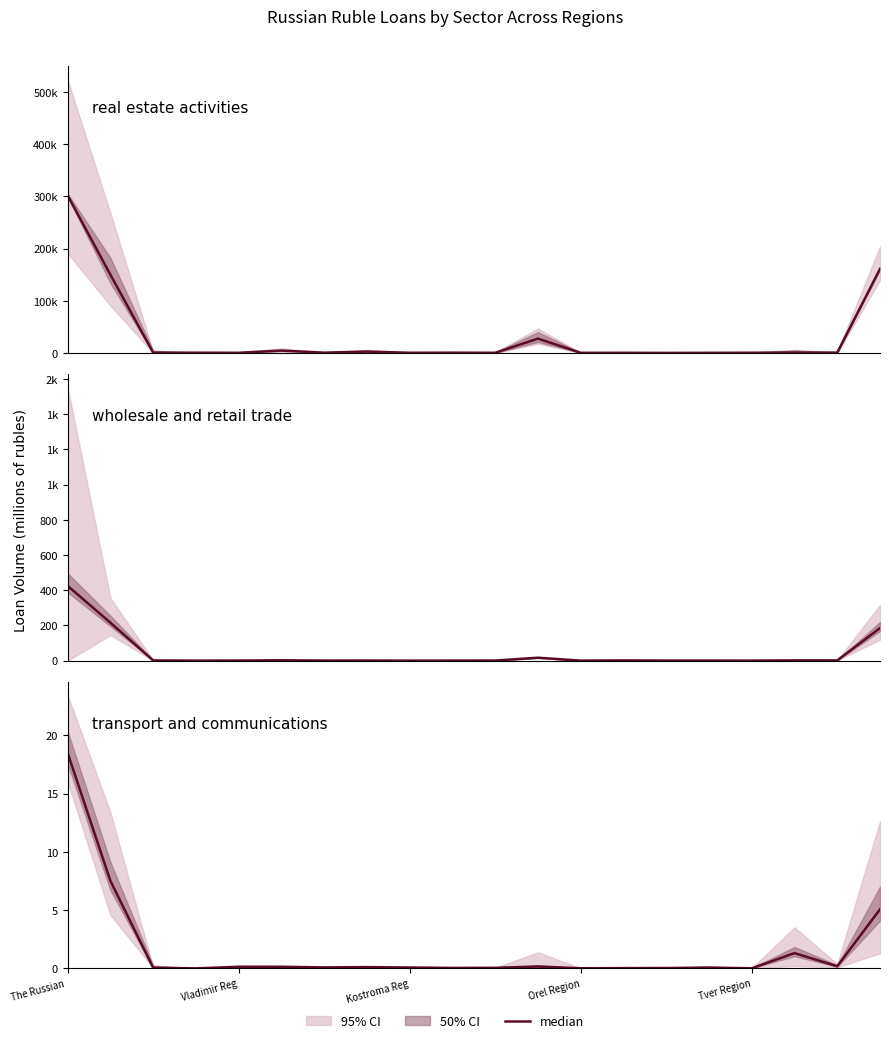

Reading left to right, extract all data points from this chart.

real estate activities: 301840.0	150006.0	510.0	537.0	313.0	4610.0	552.0	2650.0	374.0	561.0	319.0	27477.0	318.0	215.0	104.0	269.0	437.0	798.0	596.0	161199.0
wholesale and retail trade: 425.0	215.8	1.4	0.2	0.7	2.2	0.6	0.7	0.2	0.5	0.8	16.7	0.3	1.6	0.6	0.5	0.3	1.7	1.5	185.2
transport and communications: 18.5	7.5	0.1	0.0	0.1	0.1	0.1	0.1	0.1	0.0	0.0	0.2	0.0	0.0	0.0	0.1	0.0	1.3	0.2	5.1